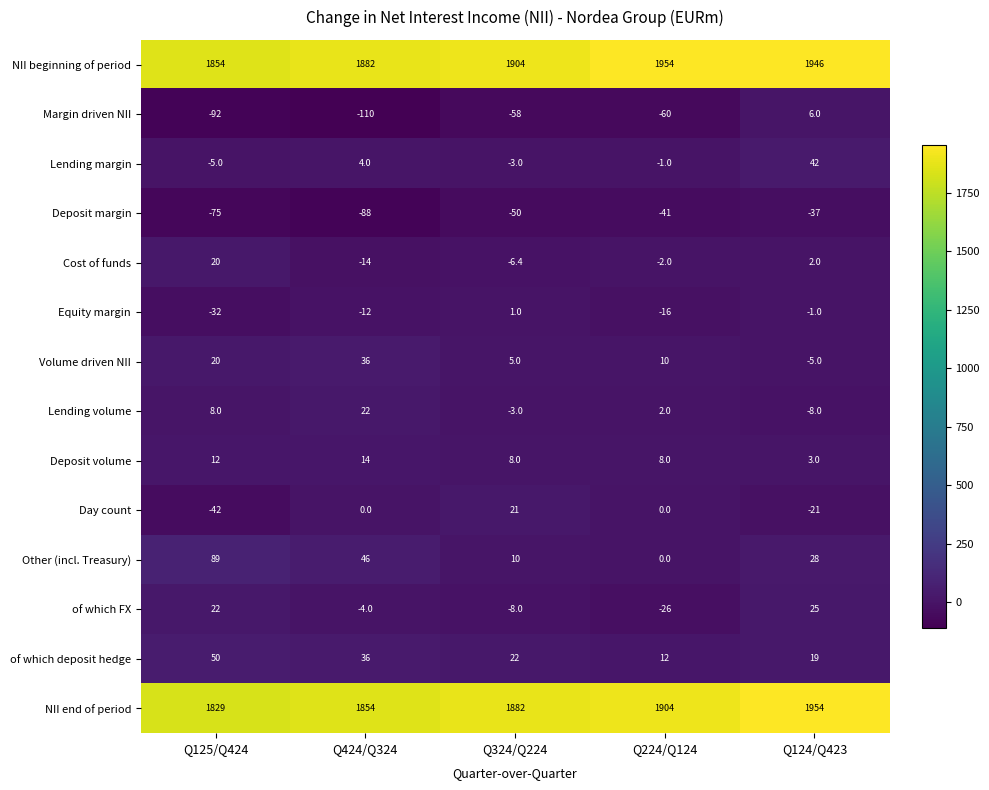

What is the spread (max minus min) of values at Q125/Q424?

1946.0